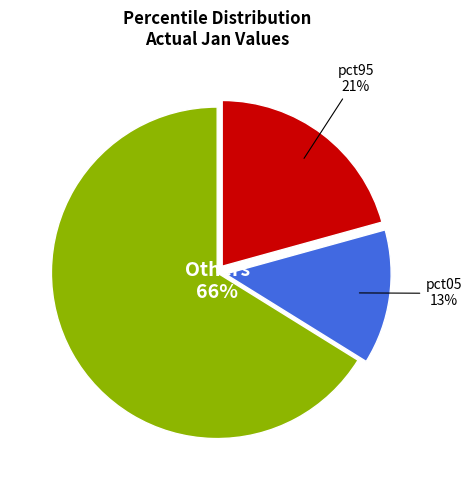

How many segments does this pie chart have?

3